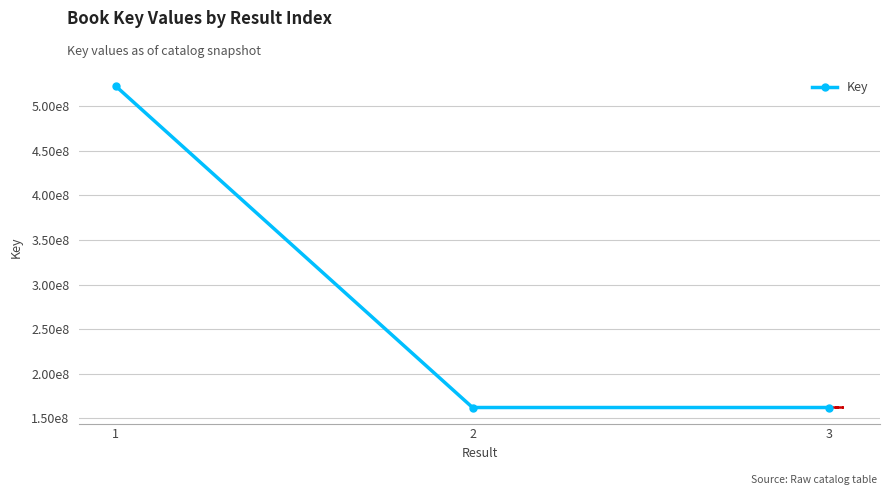

Approximately how many times larger is the value at 2 compared to 3?

1.0